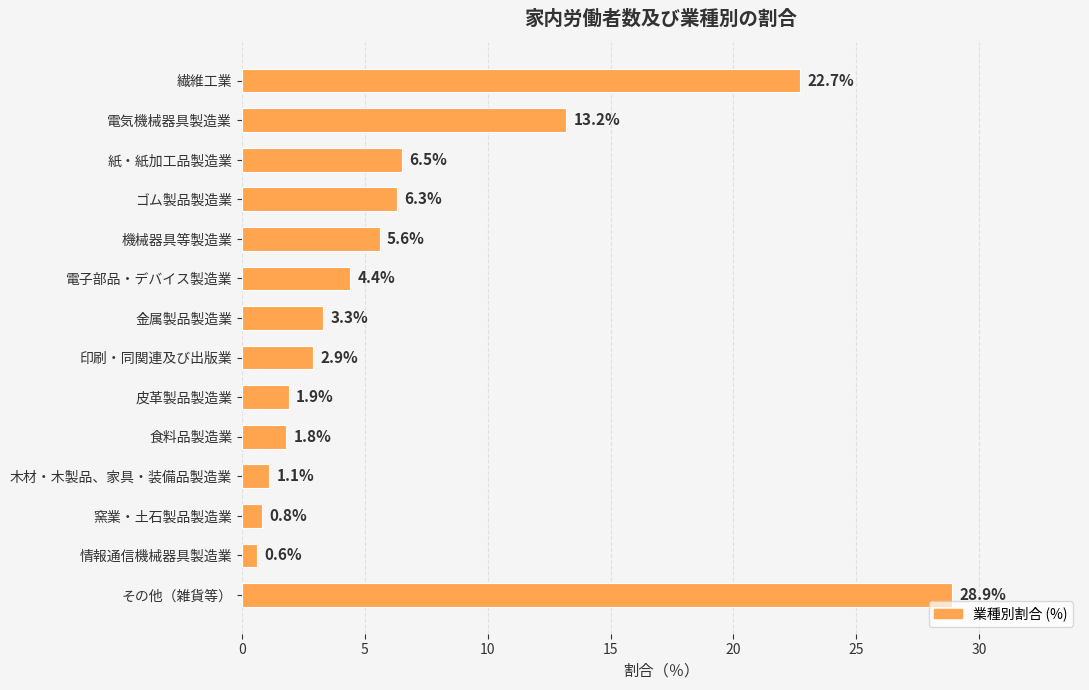

What is the difference between the second highest and second lowest values?

21.9